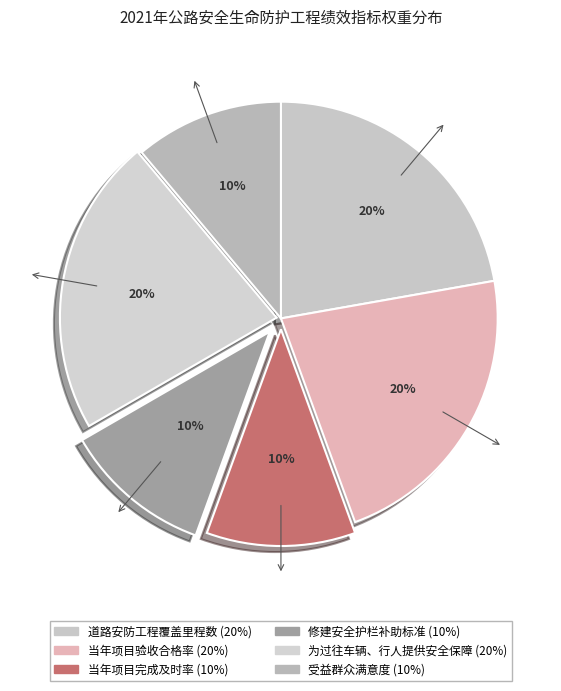

Which slice is the smallest?

当年项目完成及时率